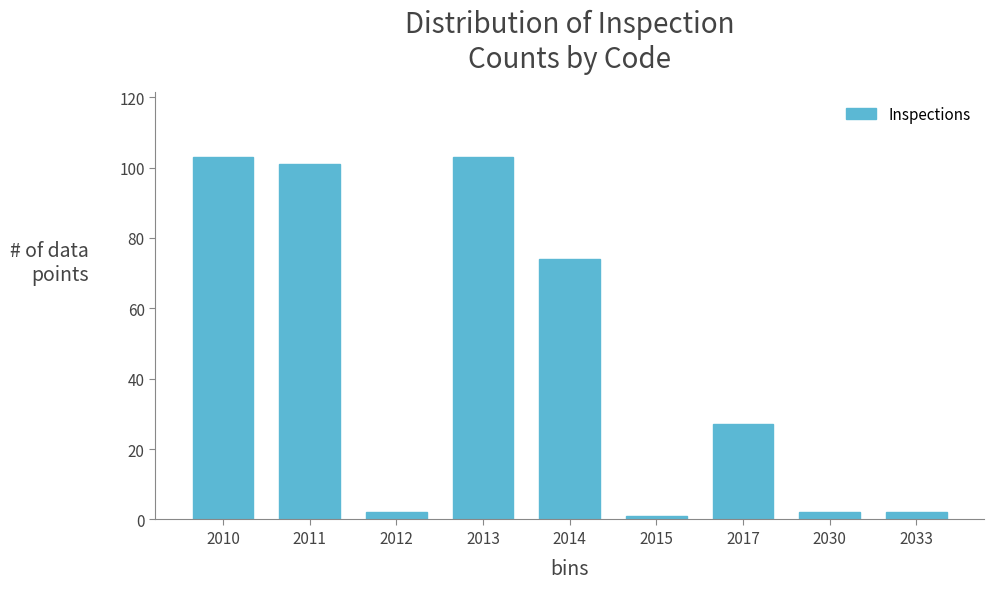

Reading right to left, extract all data points from this chart.

2033=2	2030=2	2017=27	2015=1	2014=74	2013=103	2012=2	2011=101	2010=103